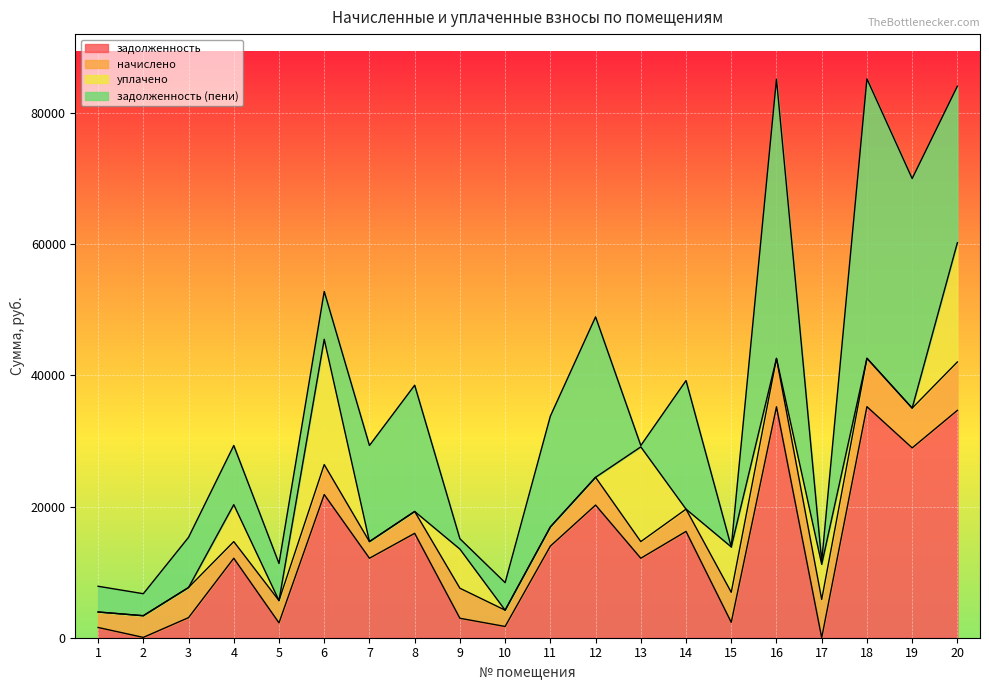

At how many categories does at least one series exceed 21503?

6